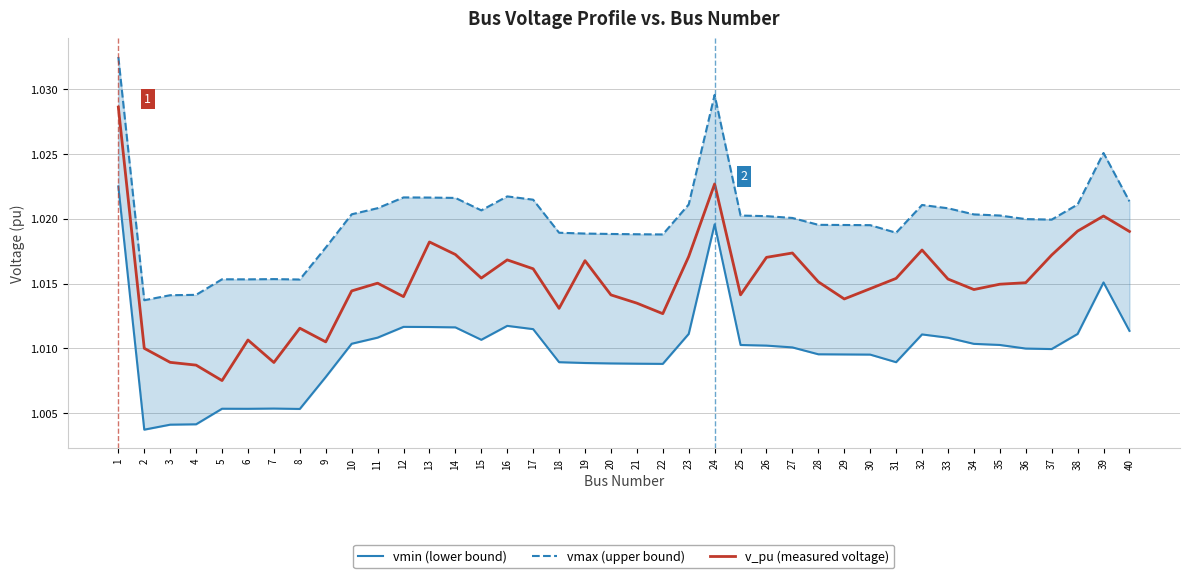

What is the sum of all vmin (lower bound) values?

40.4